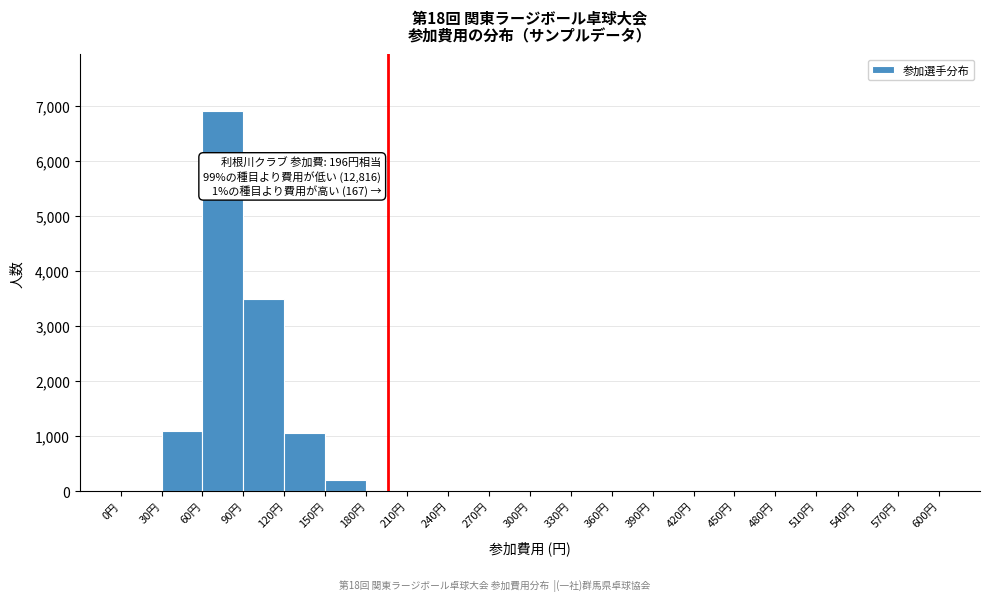

Over which range of the x-axis is the bar tallest?

60 to 90